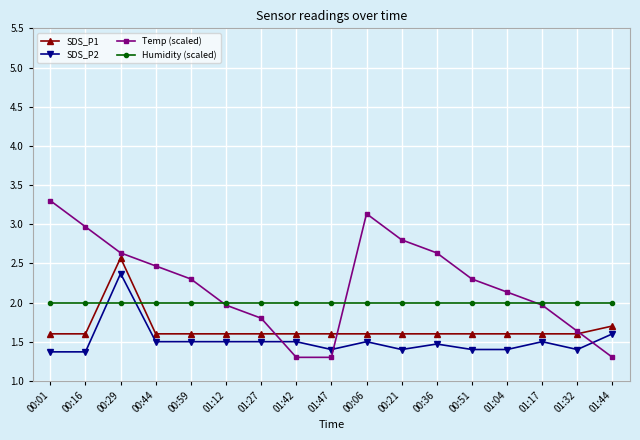

Count the number of categories in the chart.

17